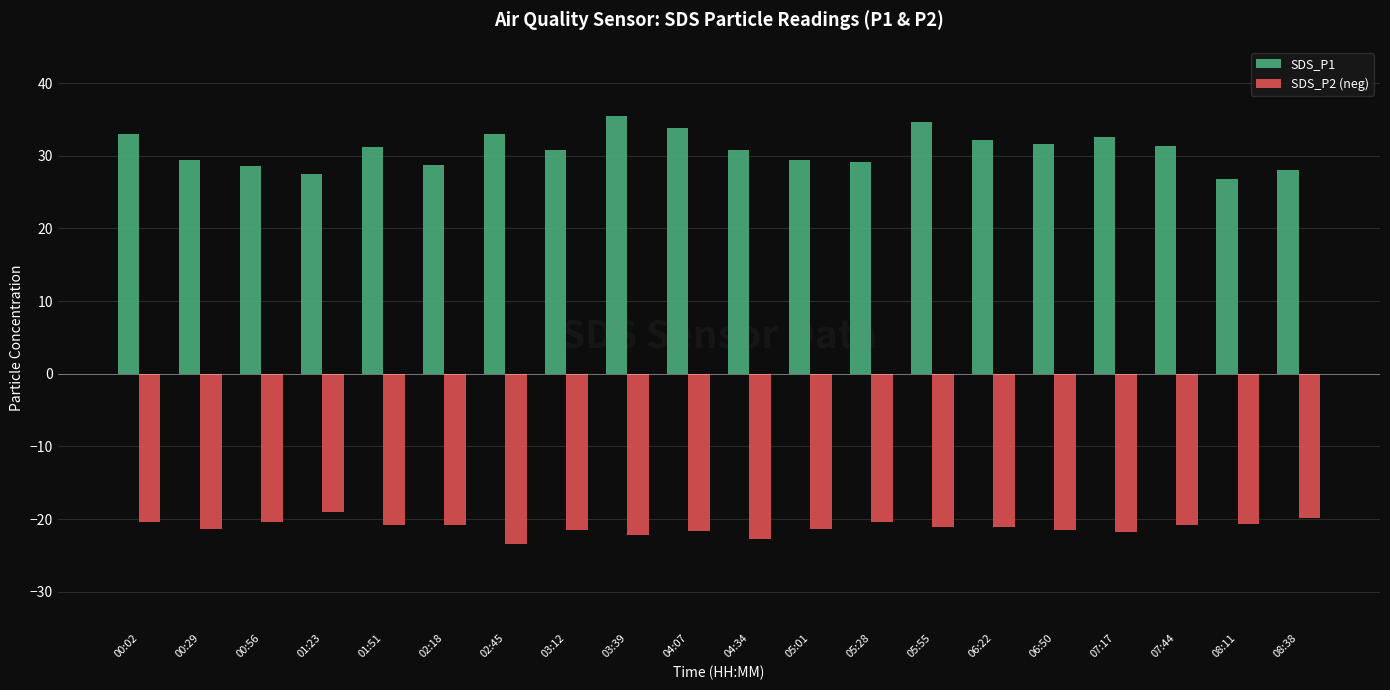

Which category has the highest value in the SDS_P1 series?

03:39